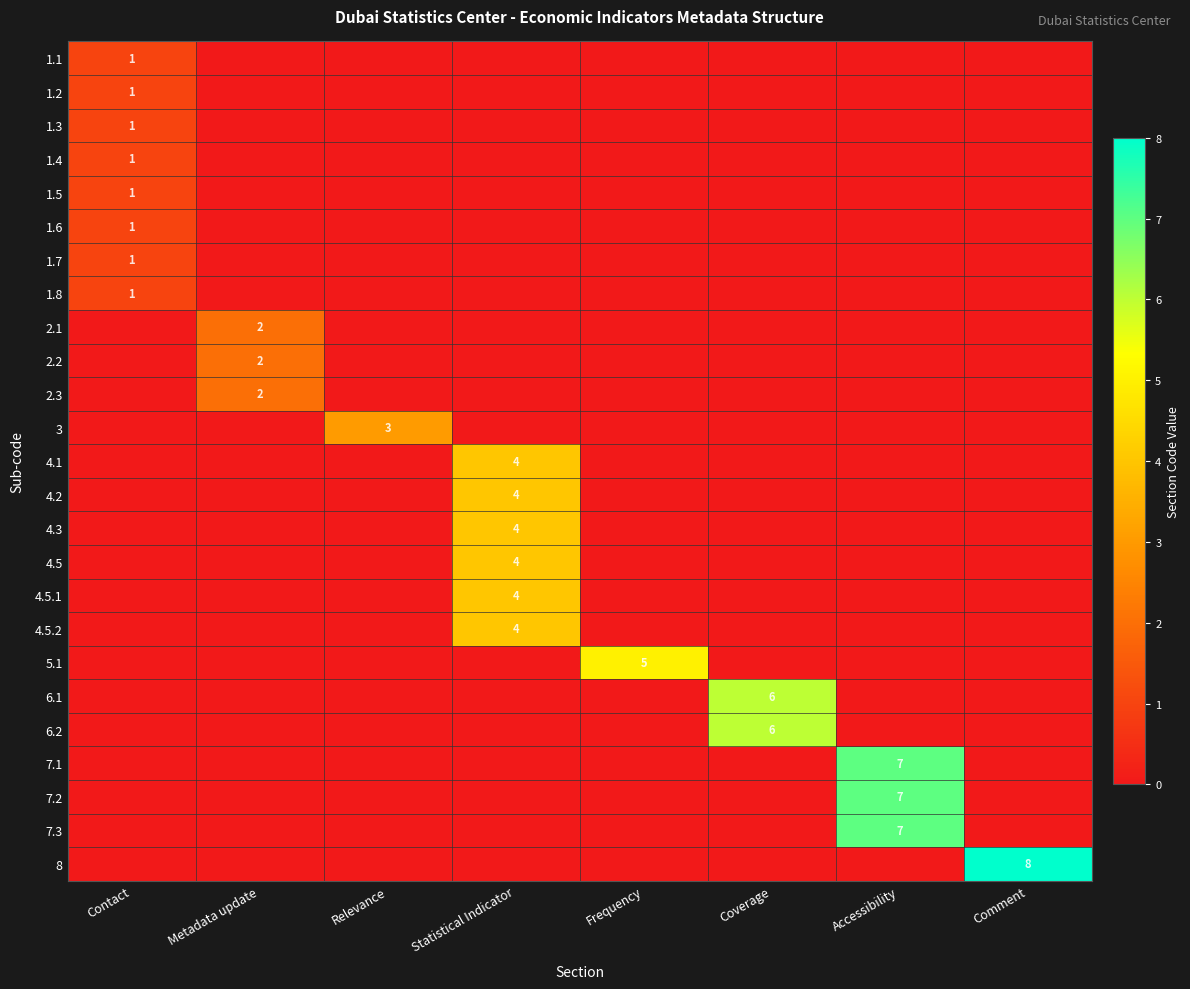

Rank the series at Coverage from lowest to highest value.

1.1, 1.2, 1.3, 1.4, 1.5, 1.6, 1.7, 1.8, 2.1, 2.2, 2.3, 3, 4.1, 4.2, 4.3, 4.5, 4.5.1, 4.5.2, 5.1, 7.1, 7.2, 7.3, 8, 6.1, 6.2